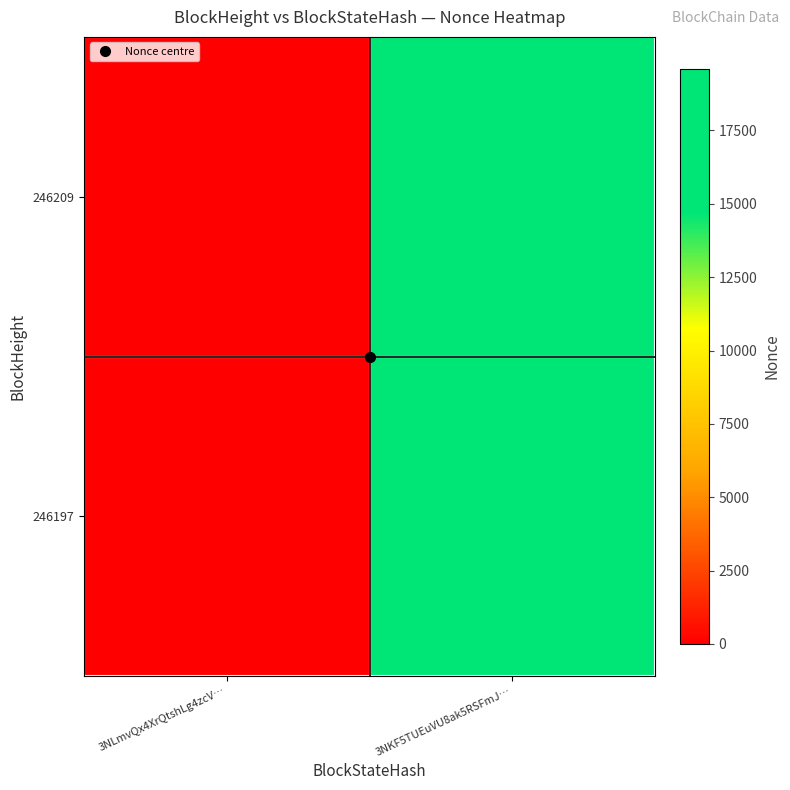

How many series are shown in this chart?

2